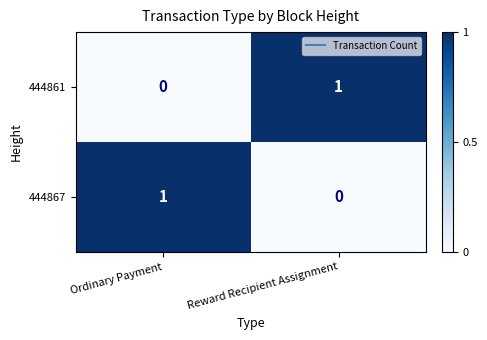

Where is 444861 nearest to the value 0?

Ordinary Payment